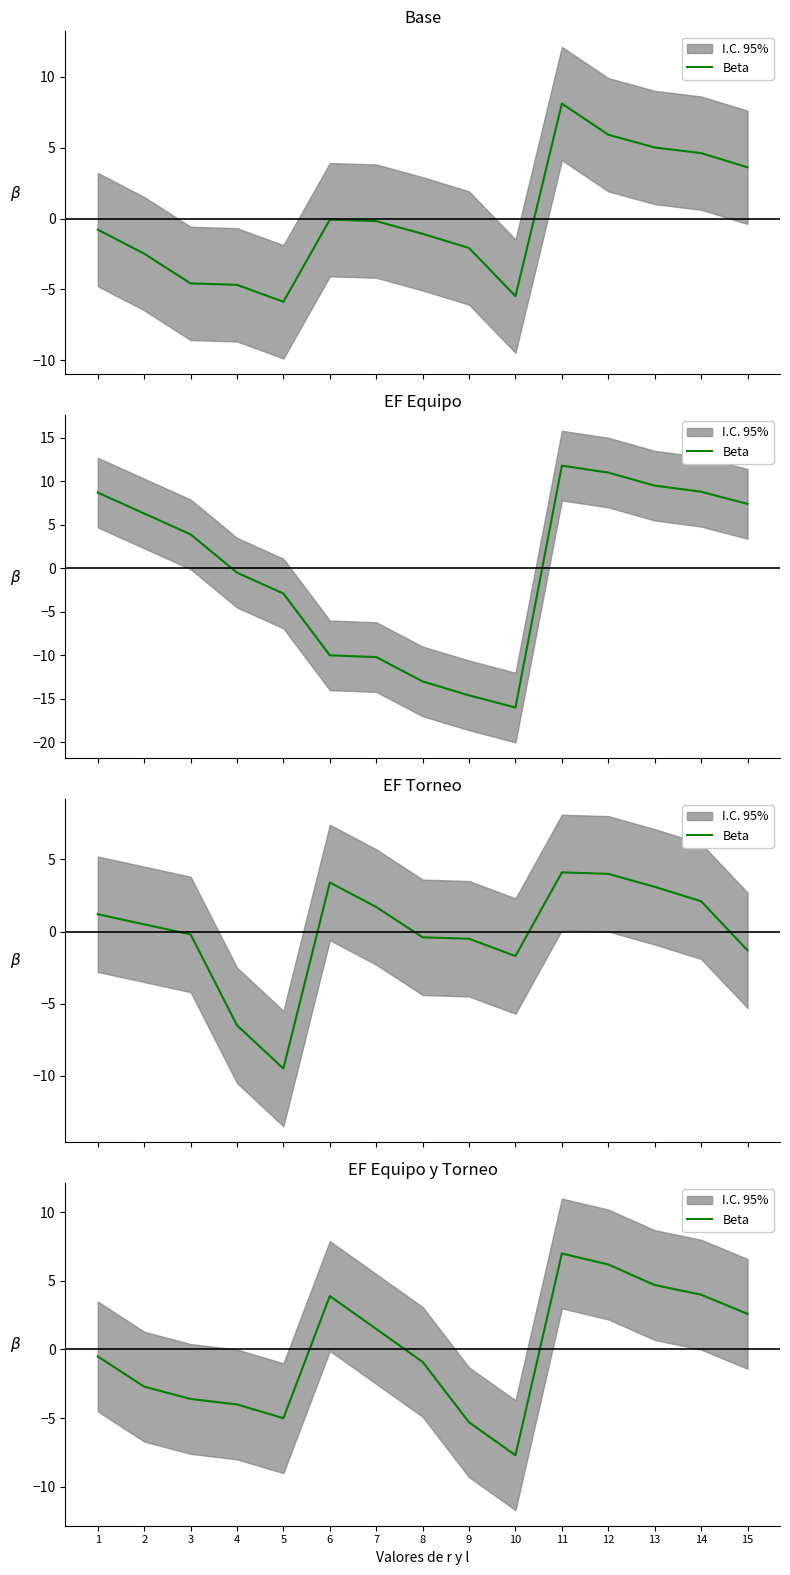

Reading left to right, transcribe all the data shown in this chart.

1=-0.5	2=-2.7	3=-3.6	4=-4.0	5=-5.0	6=3.9	7=1.5	8=-0.9	9=-5.3	10=-7.7	11=7.0	12=6.2	13=4.7	14=4.0	15=2.6